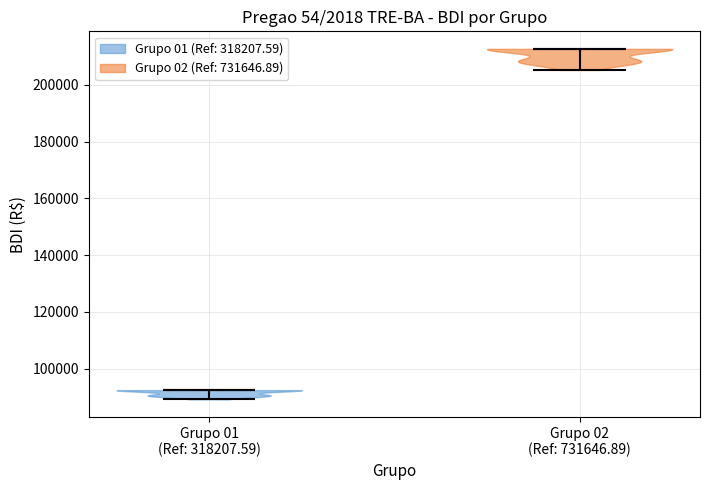

Reading left to right, read every violin against the y-axis: where its median line is, and the lowest and highest points it reaches. The values are not printed on the chart, so give them approximately, as read against the axis.

Grupo 01 (Ref: 318207.59): median line 92000, lowest point 90000, highest point 92000
Grupo 02 (Ref: 731646.89): median line 212000, lowest point 206000, highest point 212000